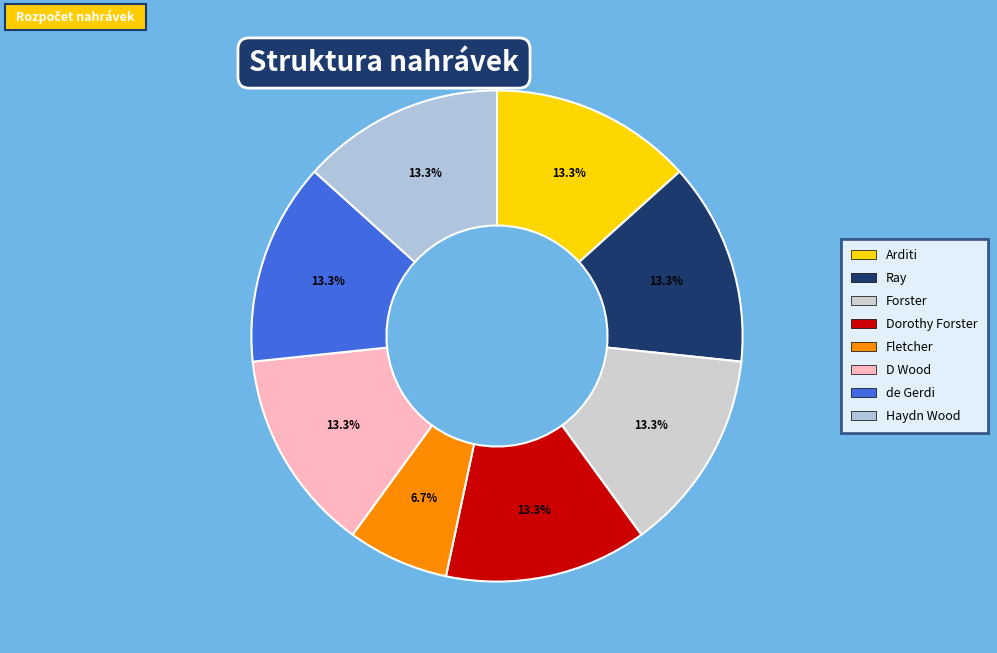

How many slices are in this pie chart?

8